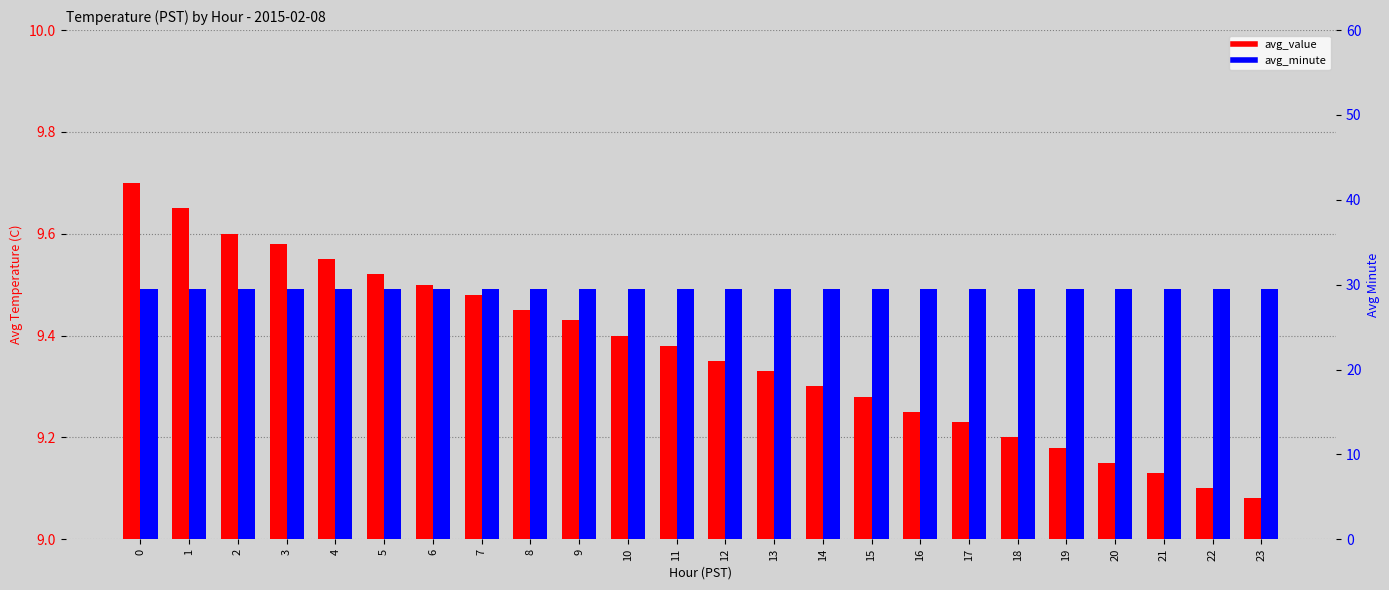

What is the value of the avg_value bar at the 3rd from the left?

9.6